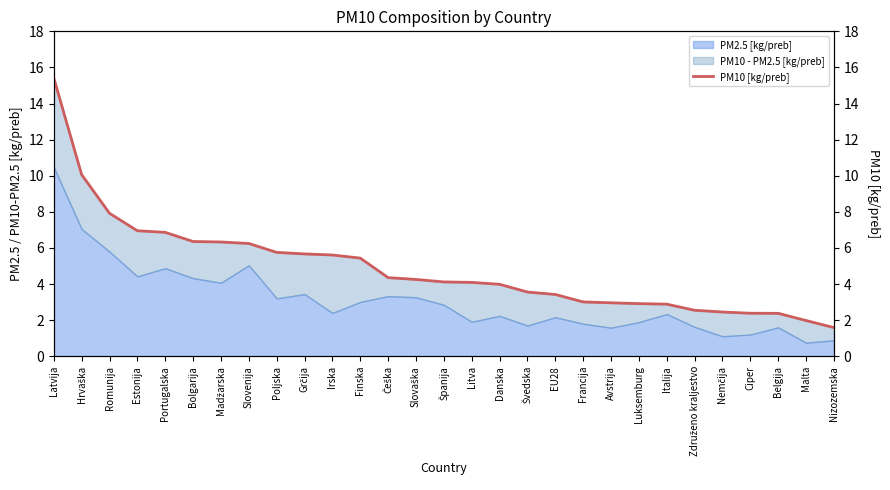

What is the difference between the values at Litva and Estonija?

2.9